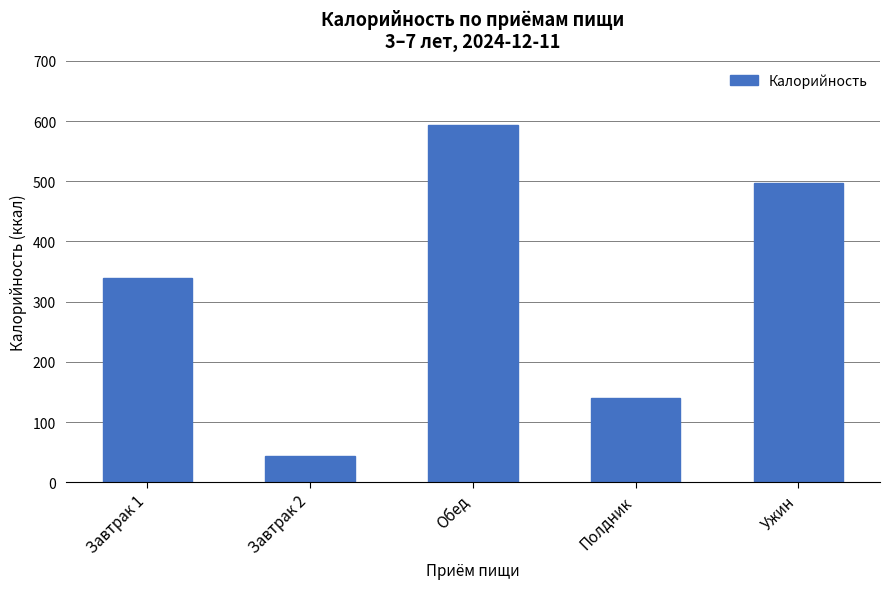

Reading right to left, extract all data points from this chart.

Ужин=497.6	Полдник=140.3	Обед=593.3	Завтрак 2=43.0	Завтрак 1=339.5